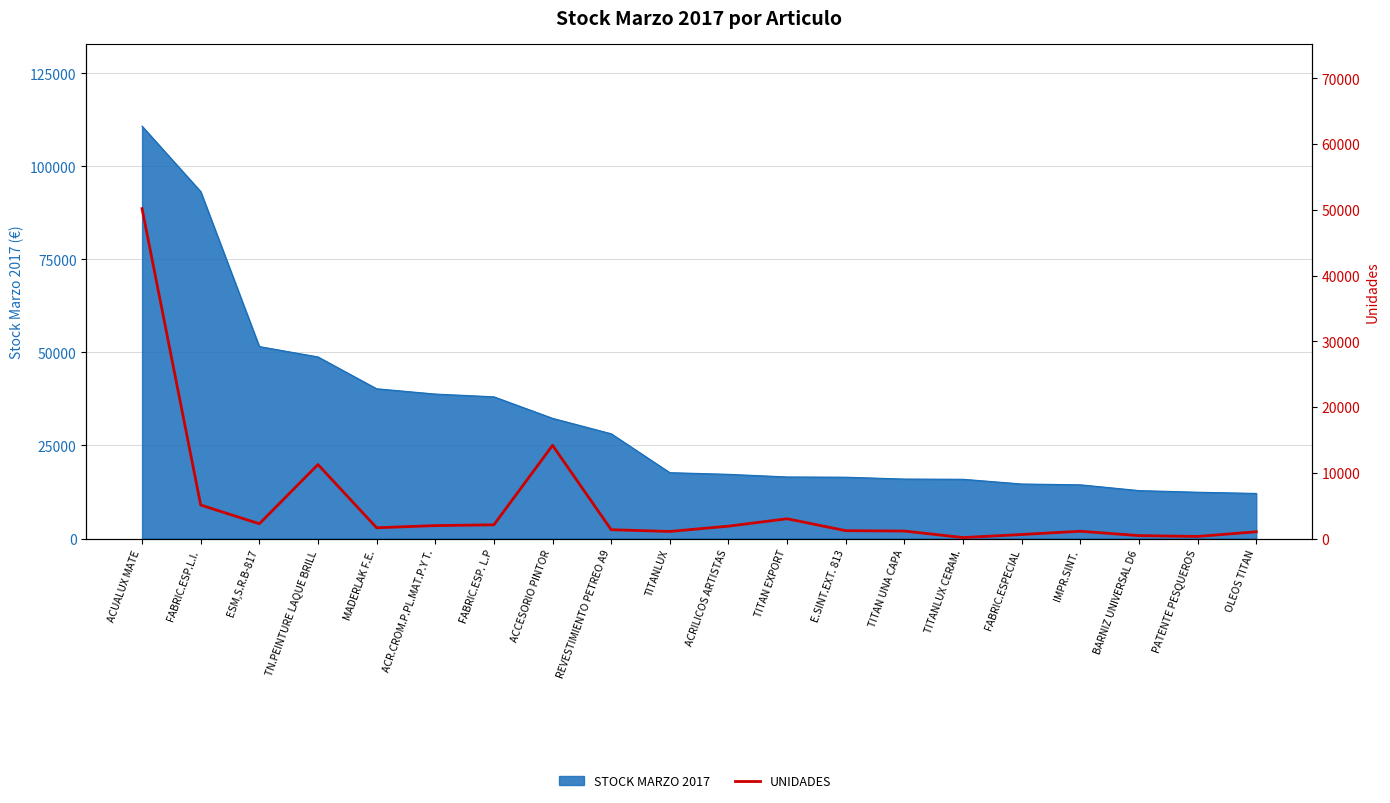

How many data points does each series have?

20